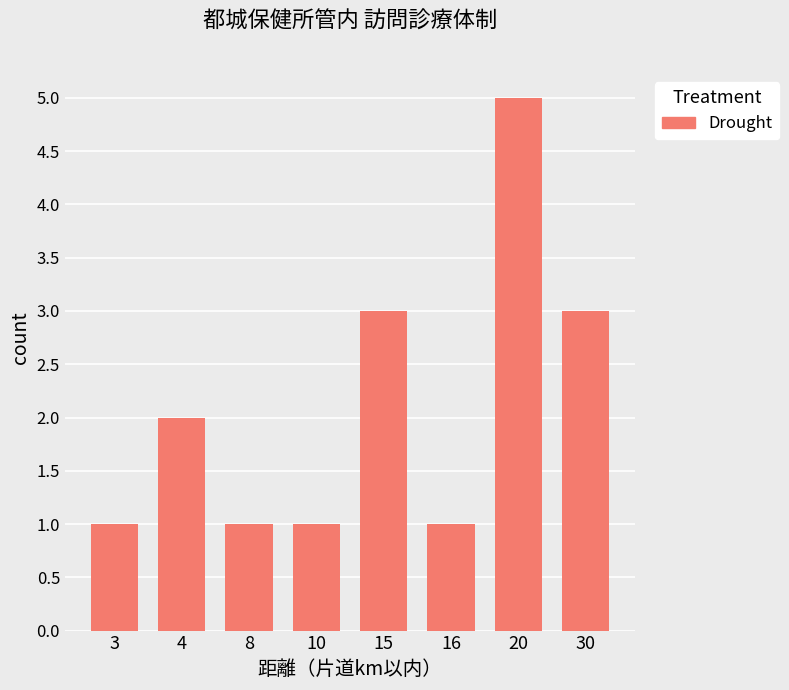

What is the sum of the values at 30 and 4?

5